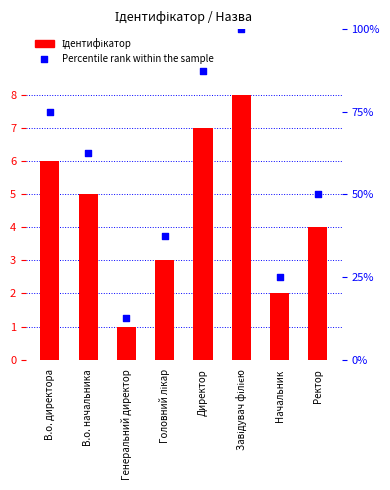

Which series contains the lowest Y value?

Ідентифікатор